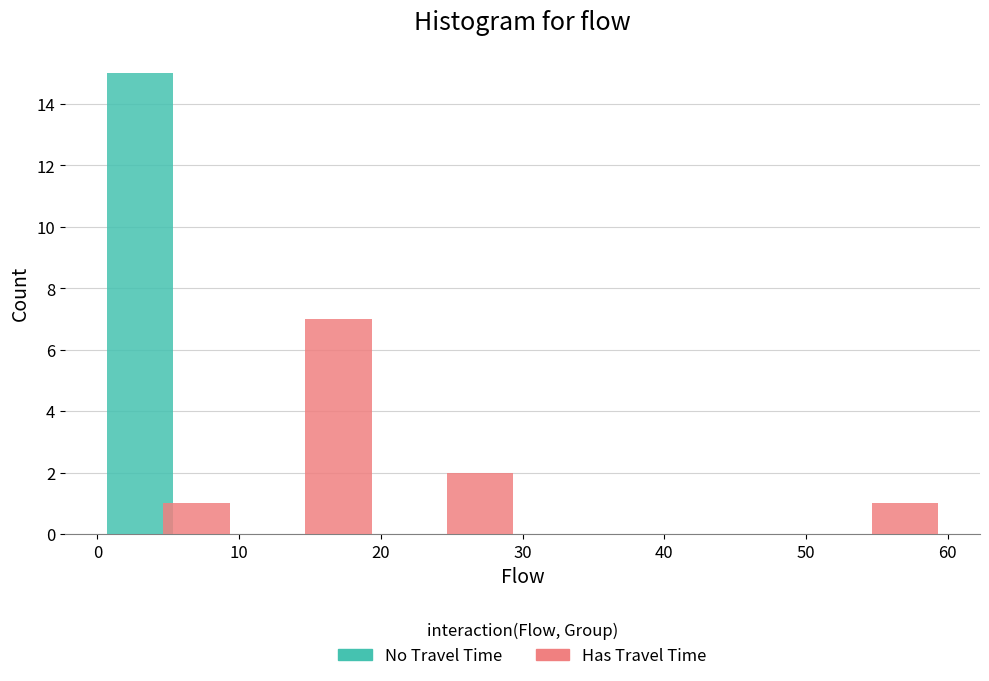

Reading left to right, list every range on the x-axis with the height of the bar of each series over it. The values are not printed on the chart, so give them approximately, as read against the axis.

0 to 10: No Travel Time=15	Has Travel Time=1
10 to 20: No Travel Time=0	Has Travel Time=7
20 to 30: No Travel Time=0	Has Travel Time=2
30 to 40: No Travel Time=0	Has Travel Time=0
40 to 50: No Travel Time=0	Has Travel Time=0
50 to 60: No Travel Time=0	Has Travel Time=1